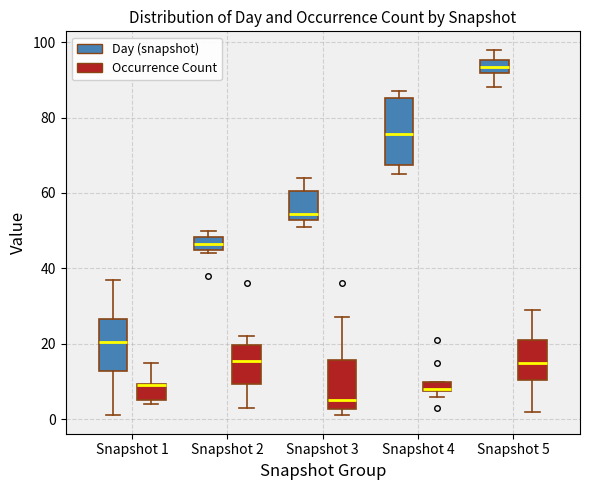

Which box is the tallest, from its lower edge to its upper edge?

Snapshot 4 (Day (snapshot))